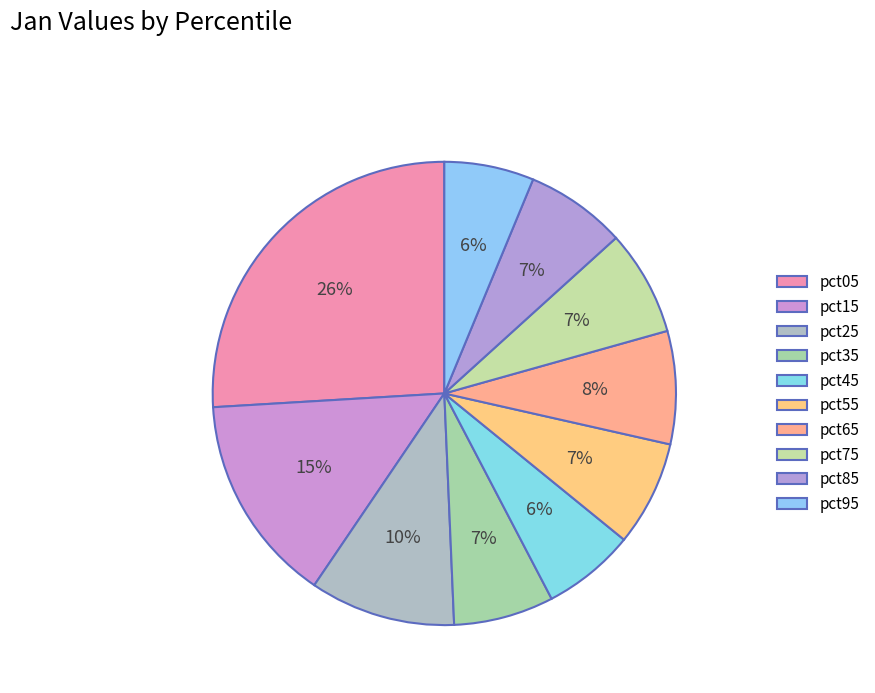

Rank the categories by value from highest to lowest.

pct05, pct15, pct25, pct65, pct75, pct55, pct85, pct35, pct45, pct95